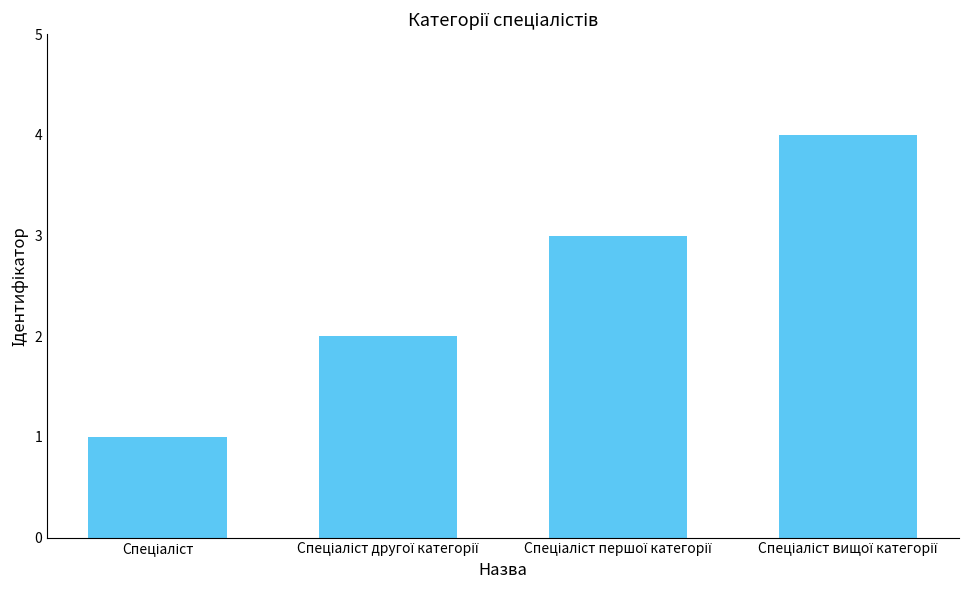

What is the greatest value displayed?

4